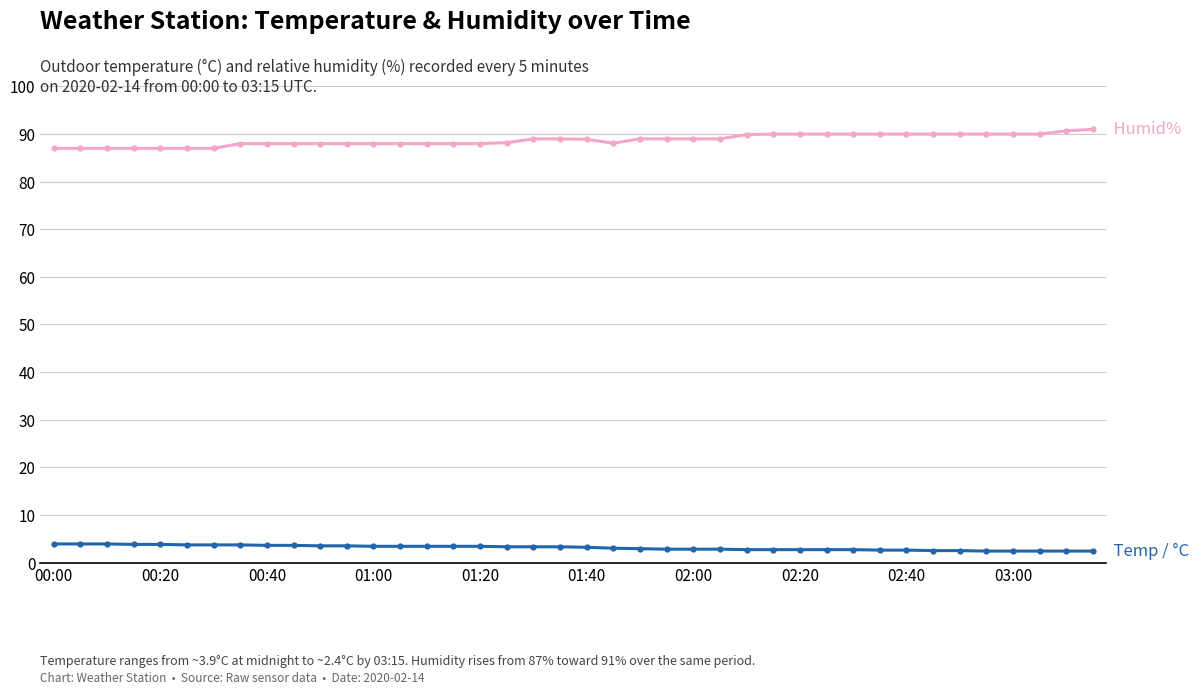

Does the chart display data point markers on the line(s)?

Yes